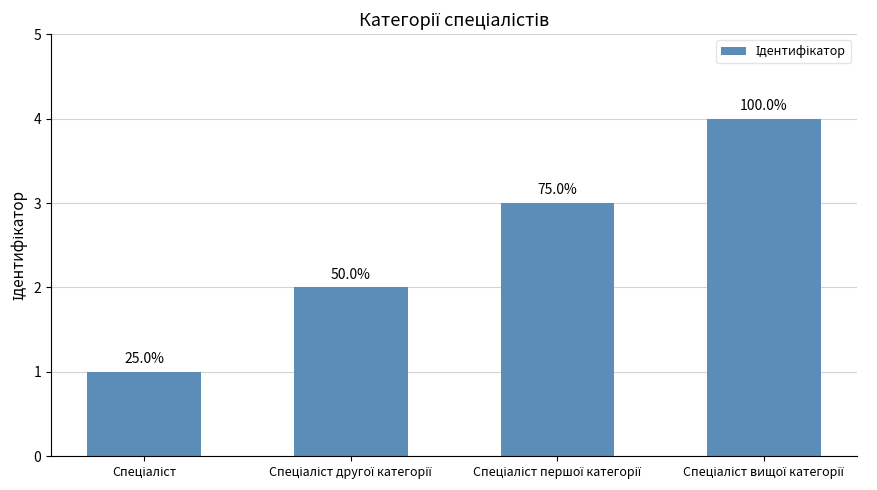

Where is the data nearest to the value 2?

Спеціаліст другої категорії